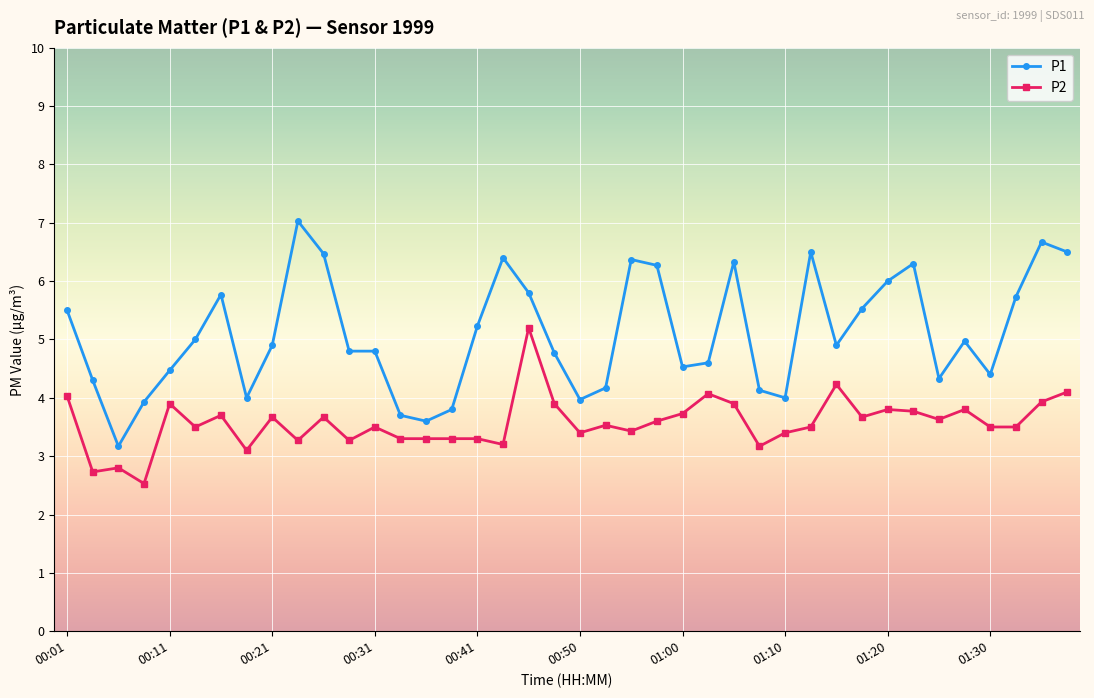

True or false: P2 and P1 cross at least once.

False